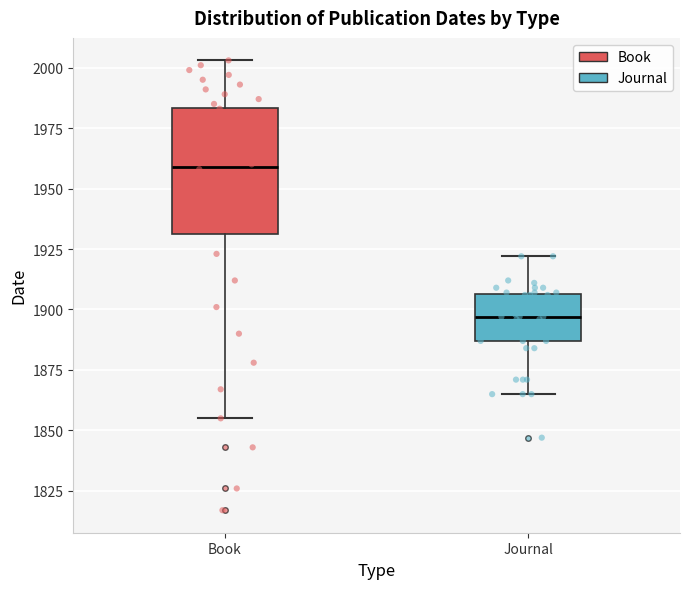

Comparing the boxes themselves (not the whiskers), which one is the tallest?

Book